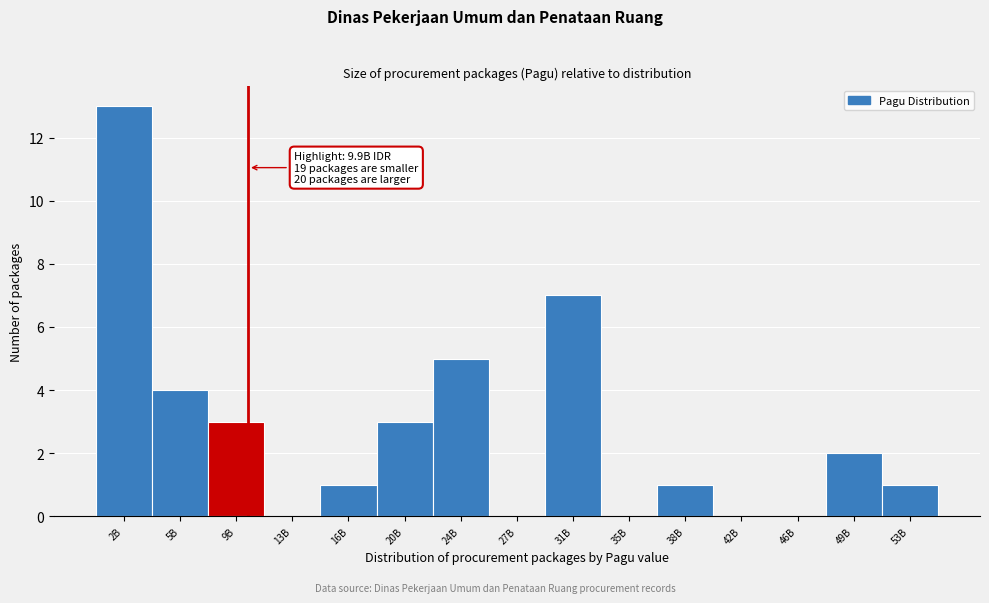

Reading left to right, extract all data points from this chart.

2B=13	5B=4	9B=3	13B=0	16B=1	20B=3	24B=5	27B=0	31B=7	35B=0	38B=1	42B=0	46B=0	49B=2	53B=1